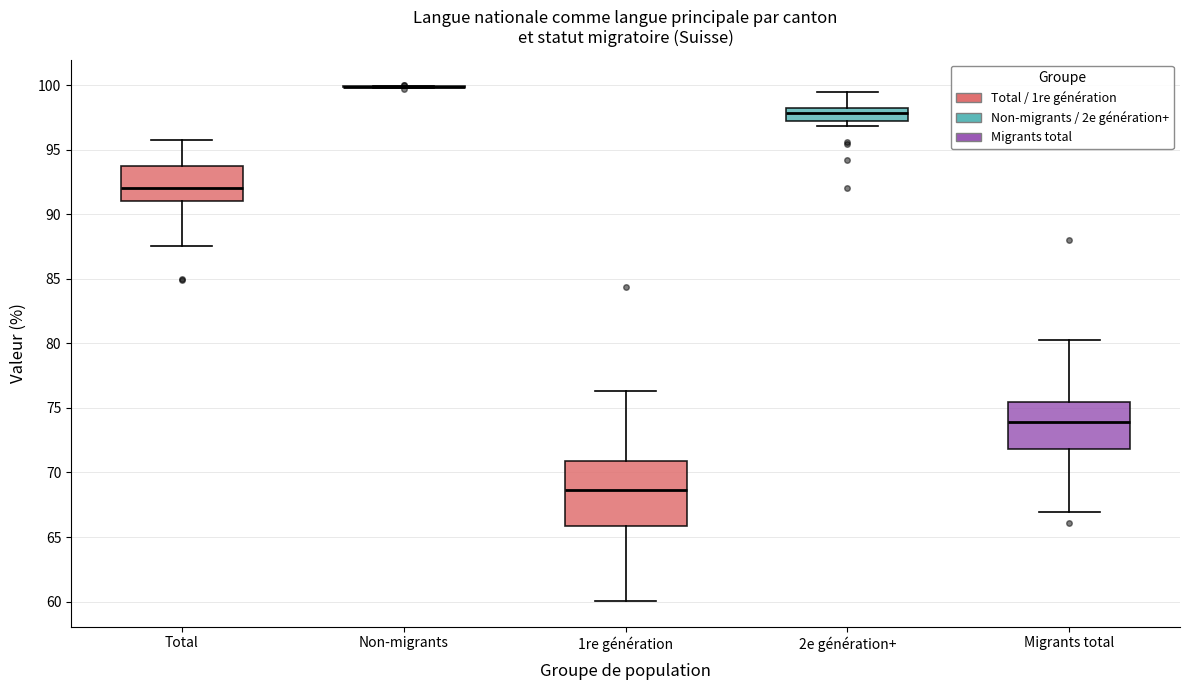

Where is the upper edge of the box for 2e génération+ on the y-axis? The values are not printed on the chart, so give them approximately, as read against the axis.

98.5